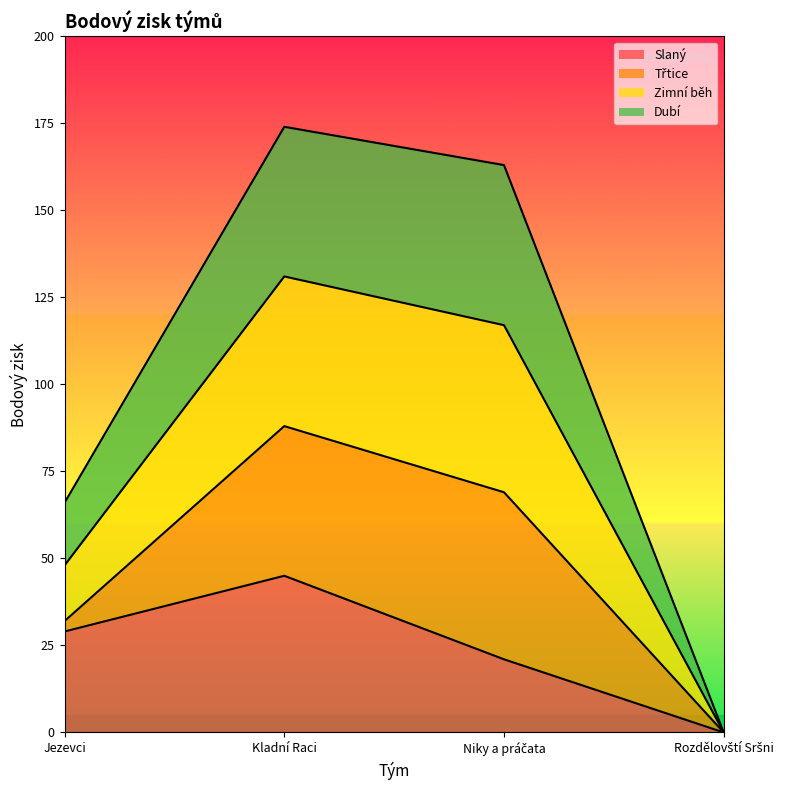

The value of Slaný at Jezevci is 9. True or false?

False